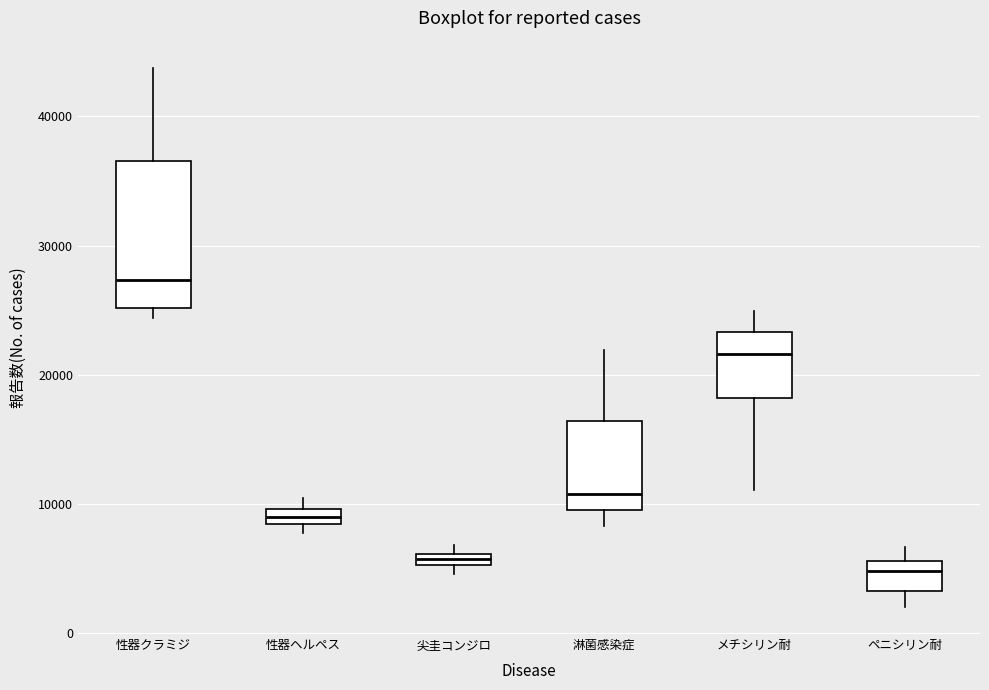

Where is the upper edge of the box for ペニシリン耐 on the y-axis? The values are not printed on the chart, so give them approximately, as read against the axis.

6000